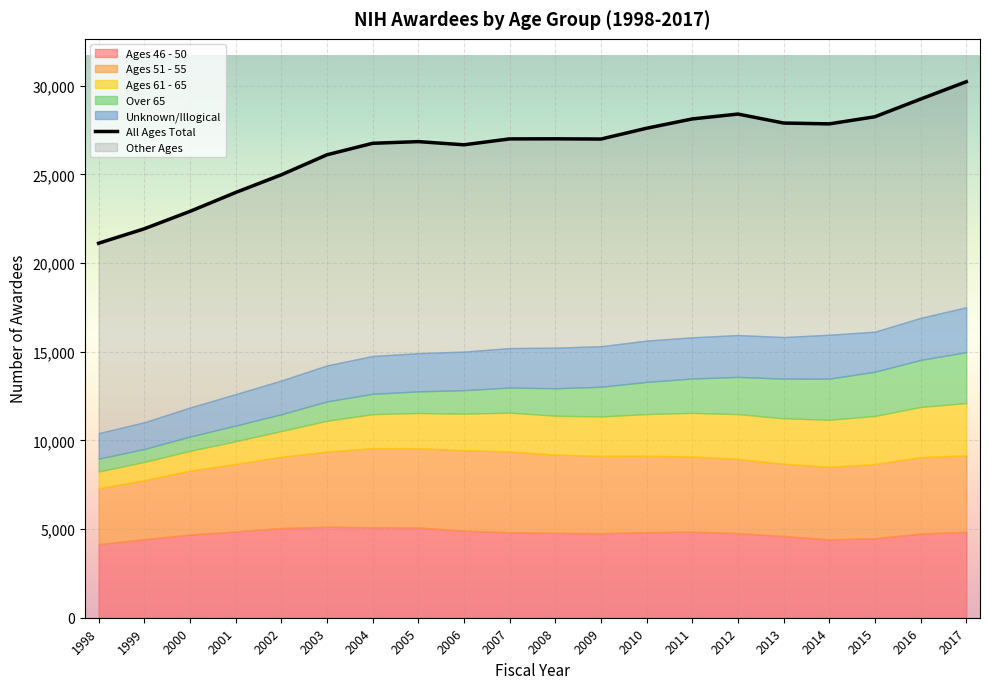

Approximately how many times larger is the value at 2009 compared to 2002?

1.1